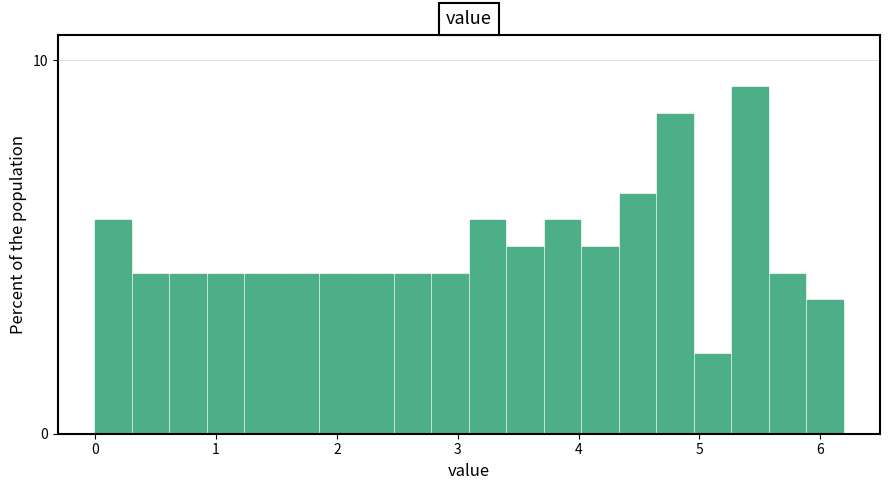

Read against the x-axis, roughly where is the centre of the tallest bar?

5.4